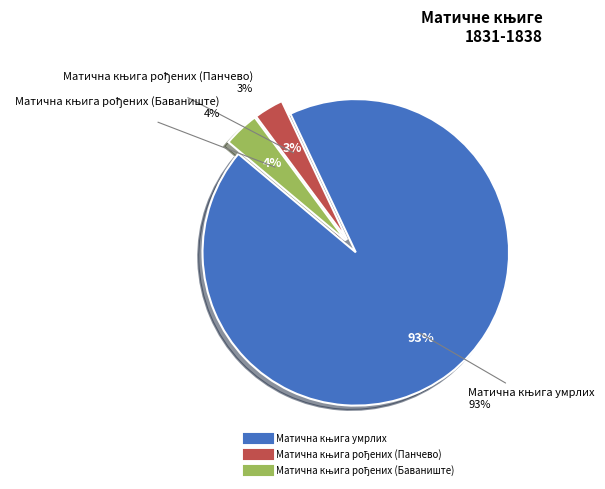

Is there a majority slice in this chart?

Yes